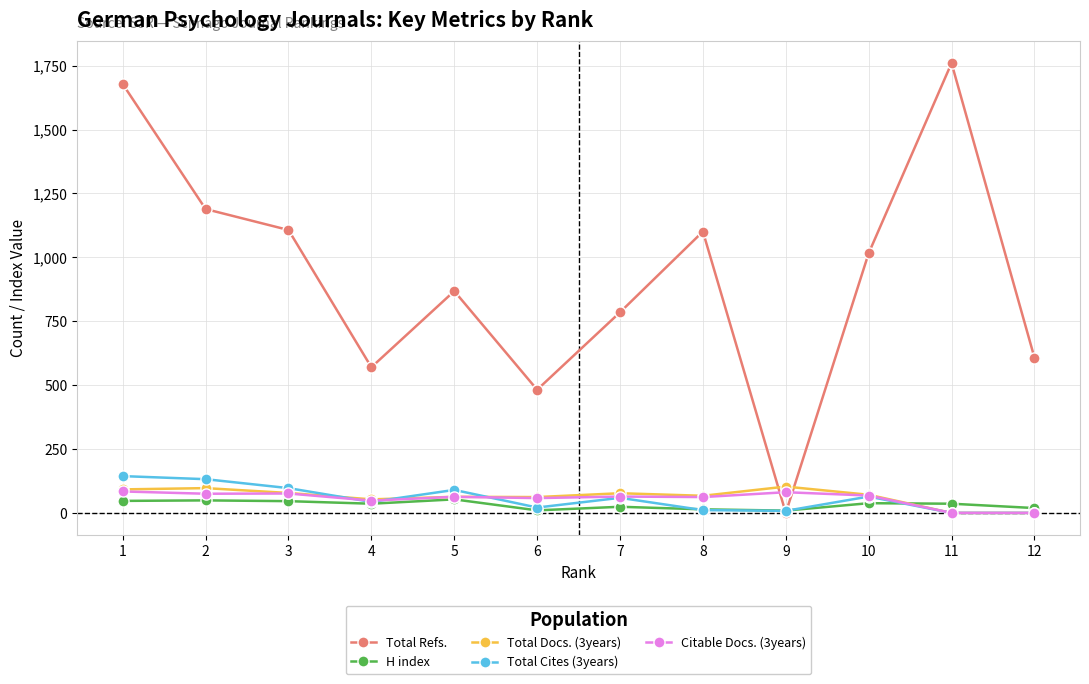

The value of Total Cites (3years) at 2 is 132. True or false?

True